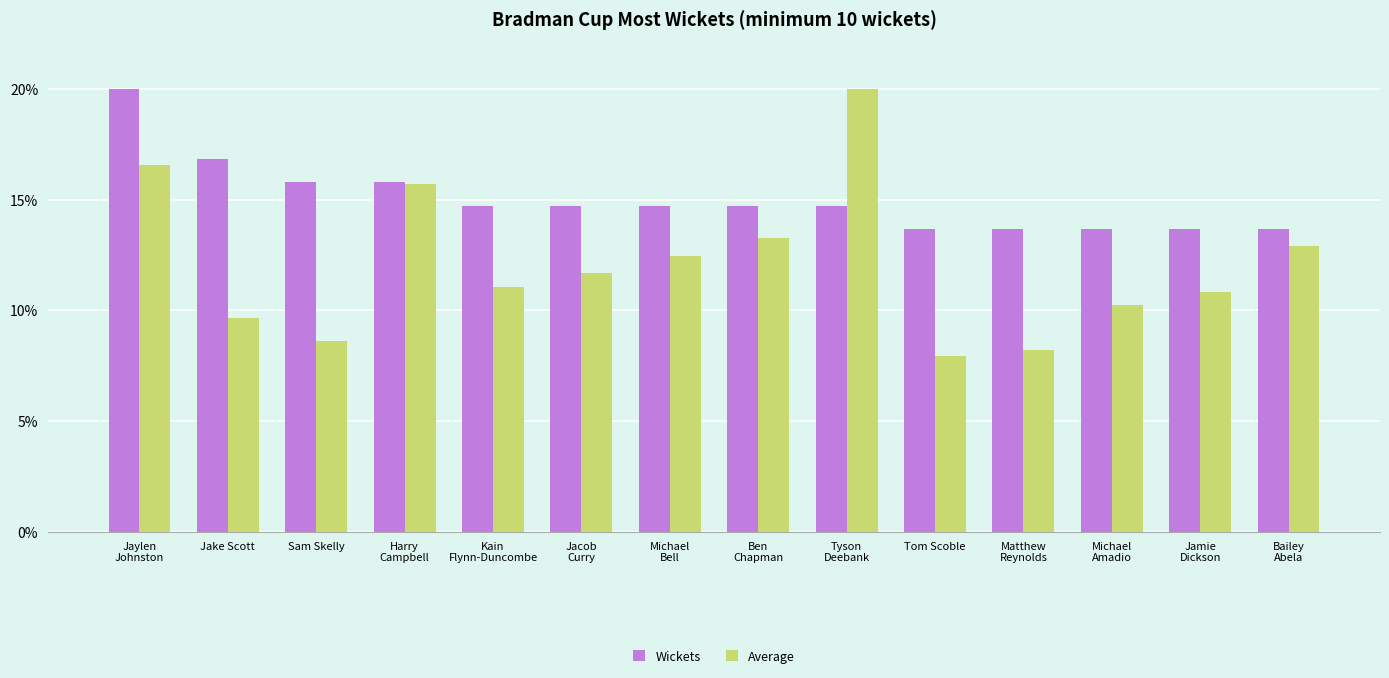

What is the average value of the Wickets series?

15.0